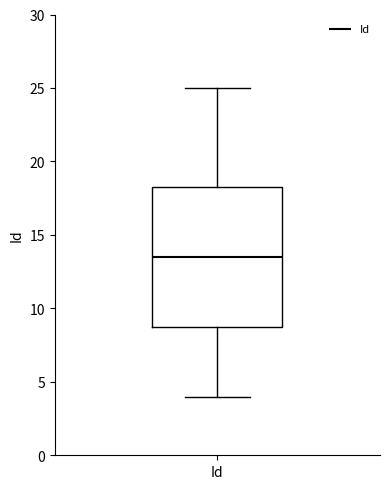

Read this box plot against the y-axis: the position of the median line, the range covered by the box, and the ends of both whiskers. The values are not printed on the chart, so give them approximately, as read against the axis.

median 13.5, box 9.0 to 18.5, whiskers 4.0 to 25.0